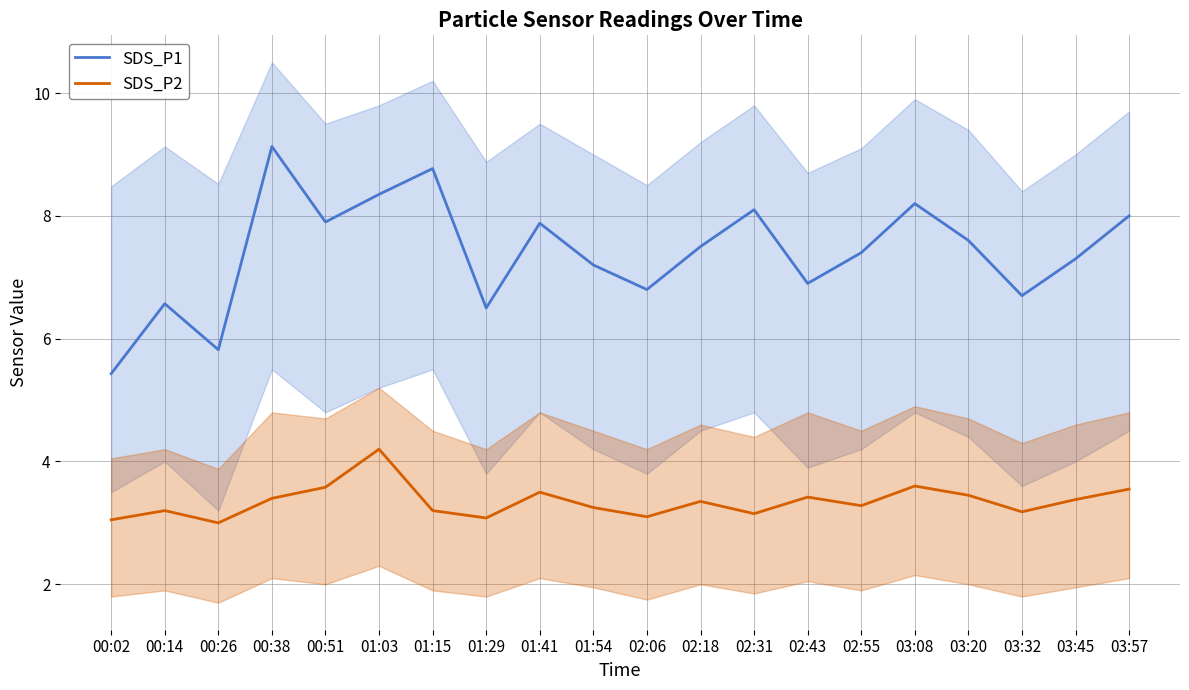

What position from the left is 01:41?

9